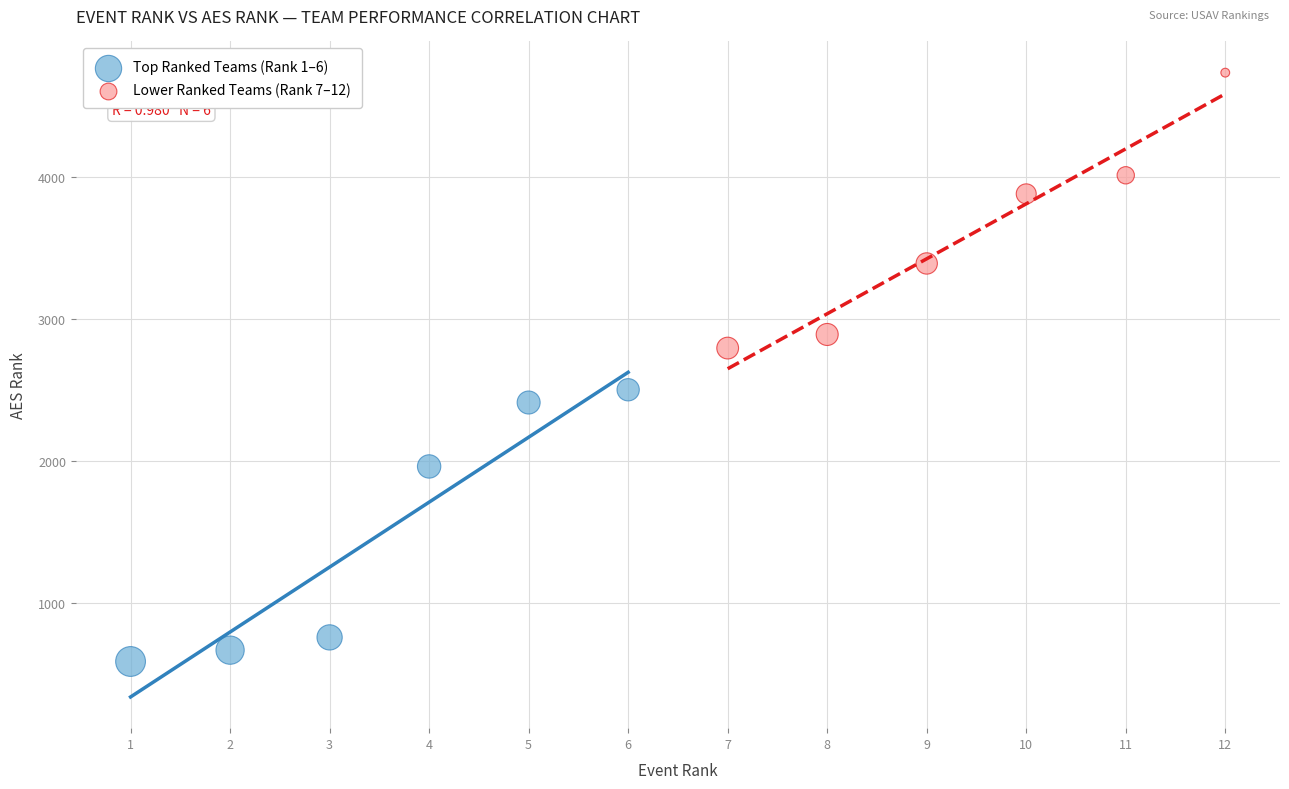

Which series has the largest Y range (max minus min)?

Lower Ranked Teams (Rank 7–12)